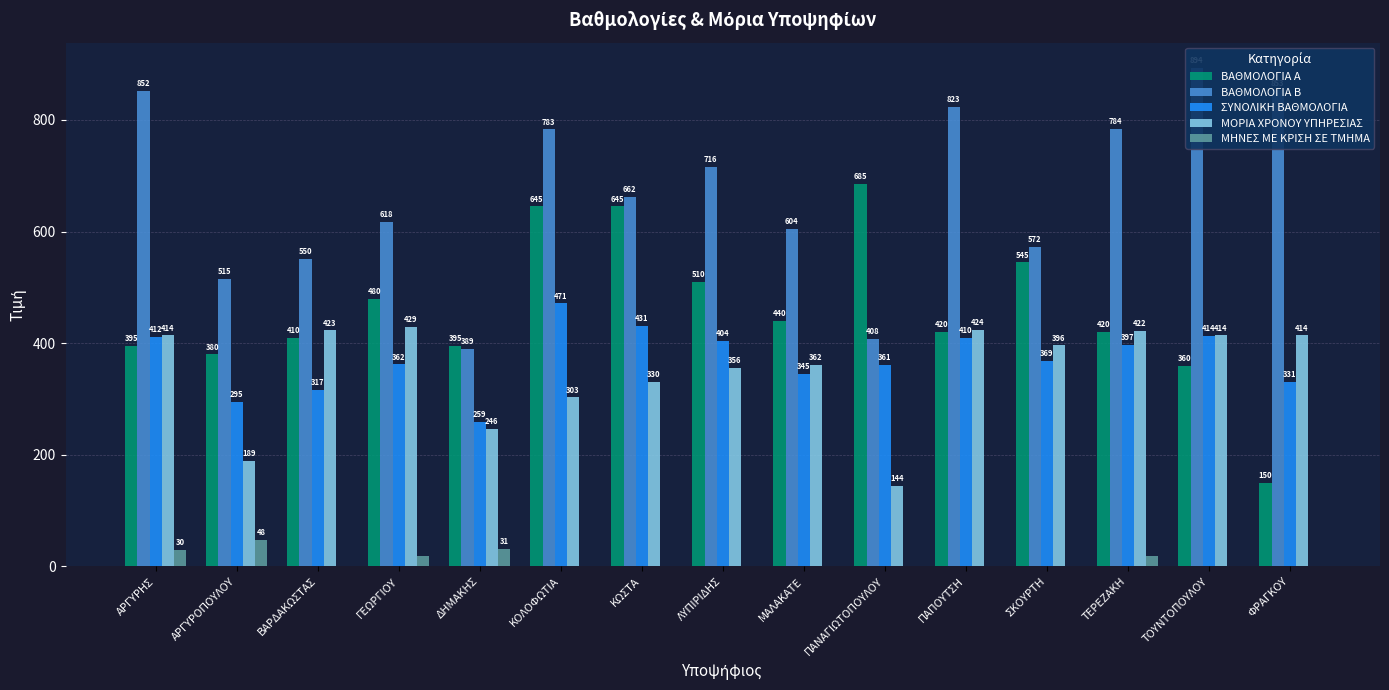

Reading left to right, transcribe all the data shown in this chart.

ΒΑΘΜΟΛΟΓΙΑ Α: 395.0	380.0	410.0	480.0	395.0	645.0	645.0	510.0	440.0	685.0	420.0	545.0	420.0	360.0	150.0
ΒΑΘΜΟΛΟΓΙΑ Β: 852.0	515.0	550.5	617.5	389.2	783.0	662.5	715.5	604.5	407.9	823.0	572.0	784.5	894.0	853.0
ΣΥΝΟΛΙΚΗ ΒΑΘΜΟΛΟΓΙΑ: 411.5	295.4	317.0	362.2	258.8	471.2	431.5	404.4	344.7	360.6	410.2	368.6	397.5	413.8	331.0
ΜΟΡΙΑ ΧΡΟΝΟΥ ΥΠΗΡΕΣΙΑΣ: 414.0	189.0	423.0	429.0	246.0	303.0	330.0	355.5	361.5	144.0	424.5	396.0	421.5	414.0	414.0
ΜΗΝΕΣ ΜΕ ΚΡΙΣΗ ΣΕ ΤΜΗΜΑ: 30.0	48.0	0.0	18.0	31.0	0.0	0.0	0.0	0.0	0.0	0.0	0.0	18.0	0.0	0.0